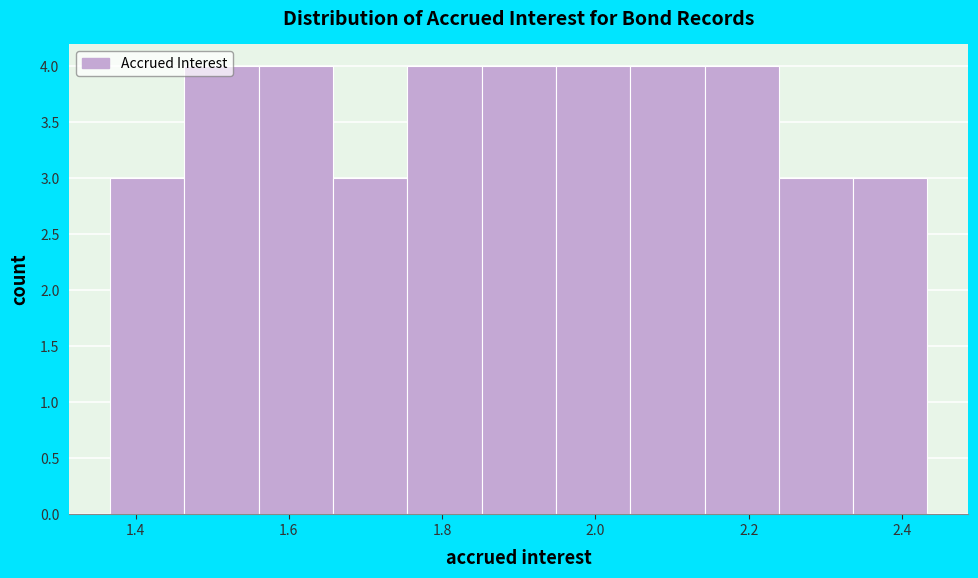

What is the height of the bar covering 1.66 to 1.76 on the x-axis? Neither the bar edges nor the heights are printed on the chart, so give them approximately, as read against the axes.

3